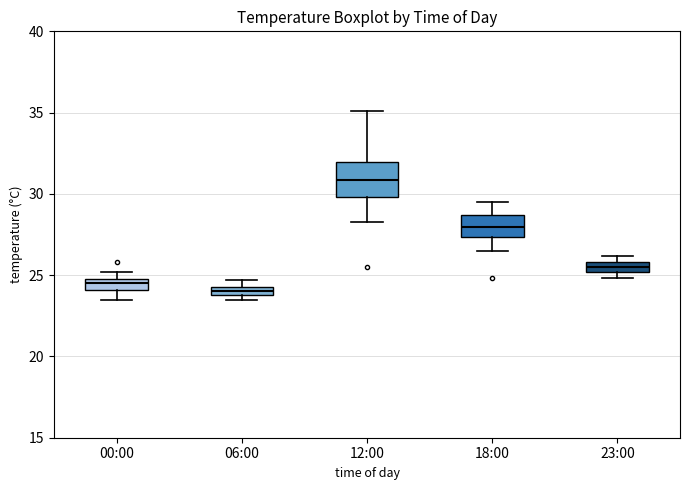

Which box has the lowest median line?

06:00